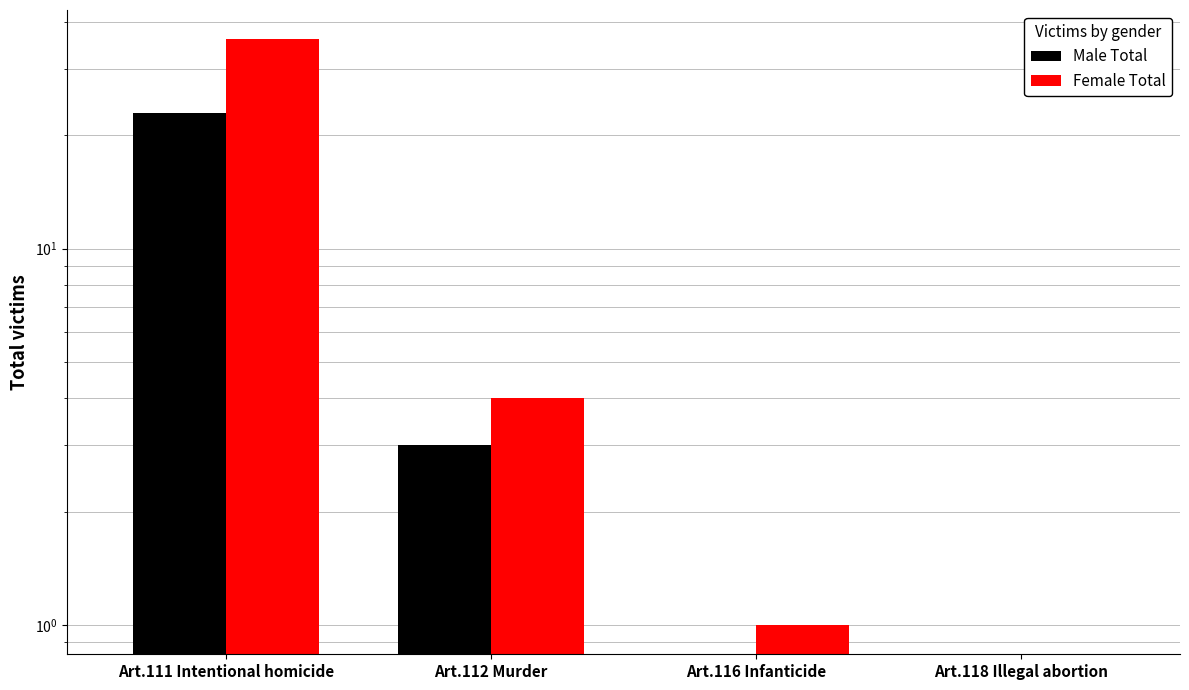

At Art.116 Infanticide, list the series in order from smallest to largest.

Male Total, Female Total